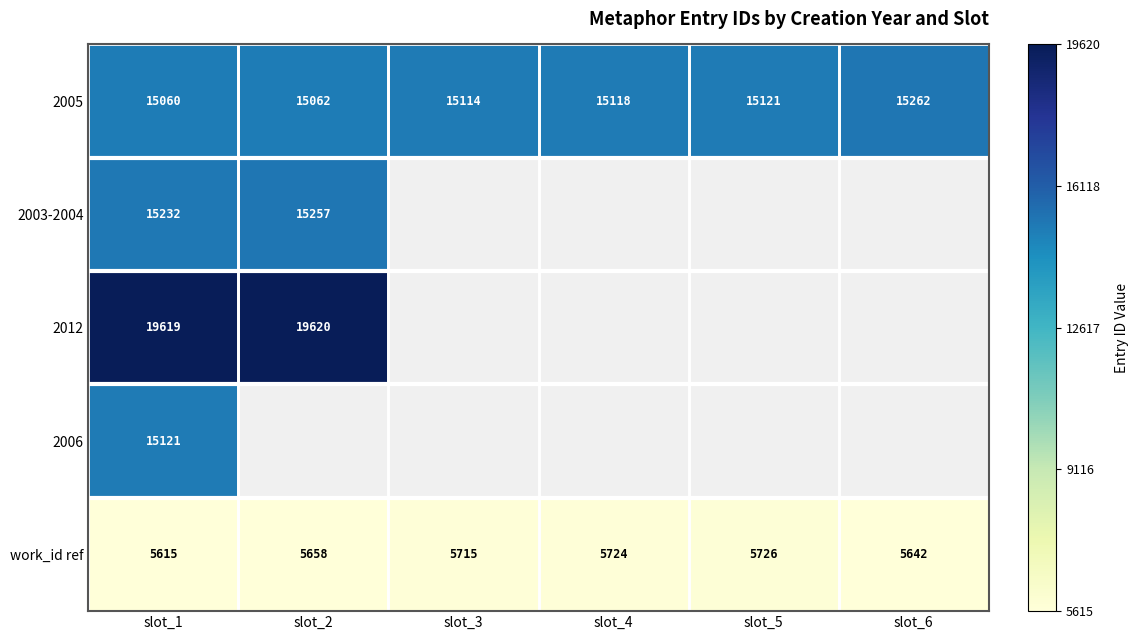

At how many categories does at least one series exceed 10657?

6